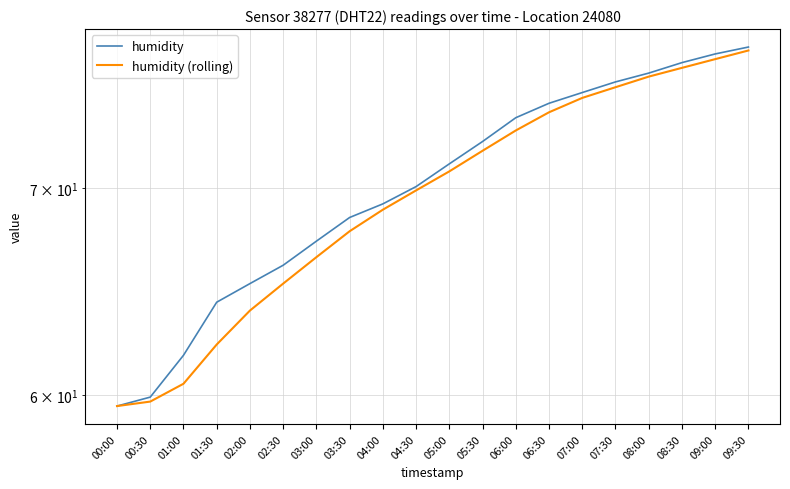

Between 01:00 and 02:30, which is larger?

02:30